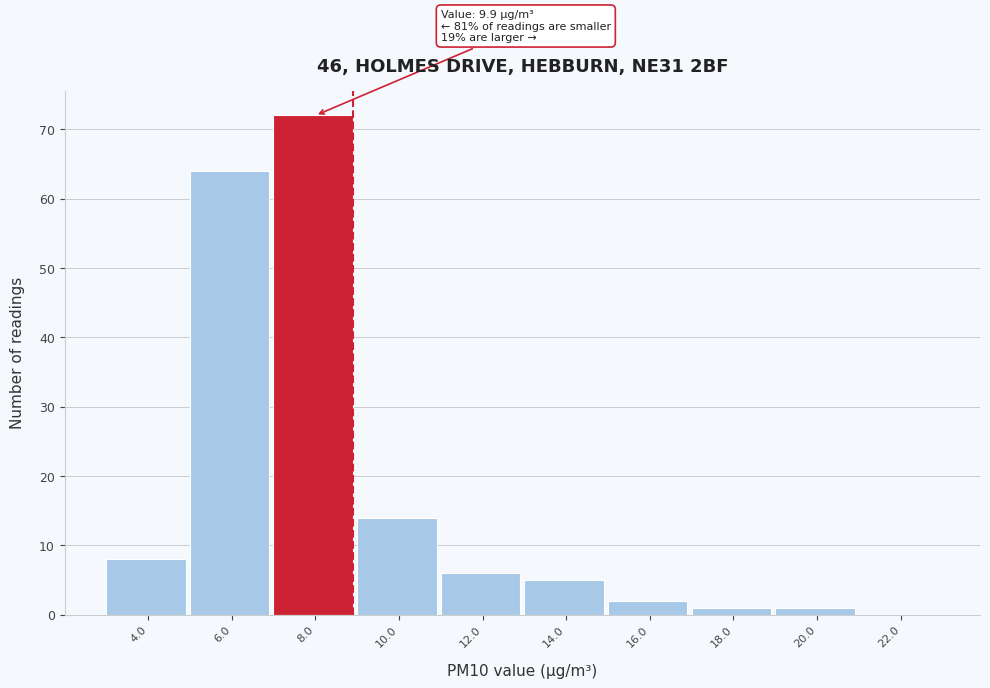

Reading left to right, list all the values displayed in this chart.

4.0=8	6.0=64	8.0=72	10.0=14	12.0=6	14.0=5	16.0=2	18.0=1	20.0=1	22.0=0